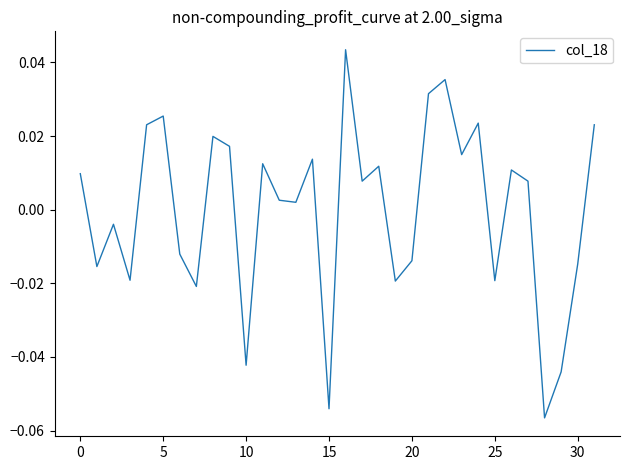

How many categories are shown in the chart?

32